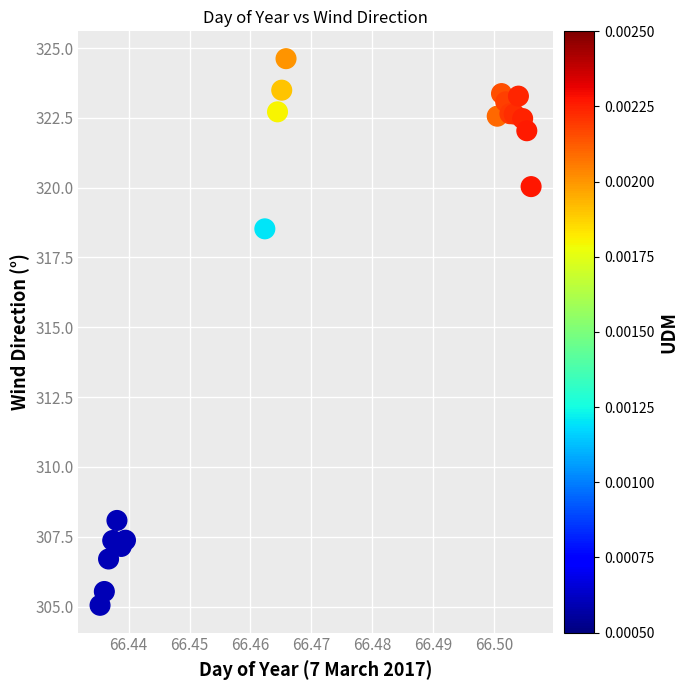

What Y value in the scatter plot is closest to 314?

318.5